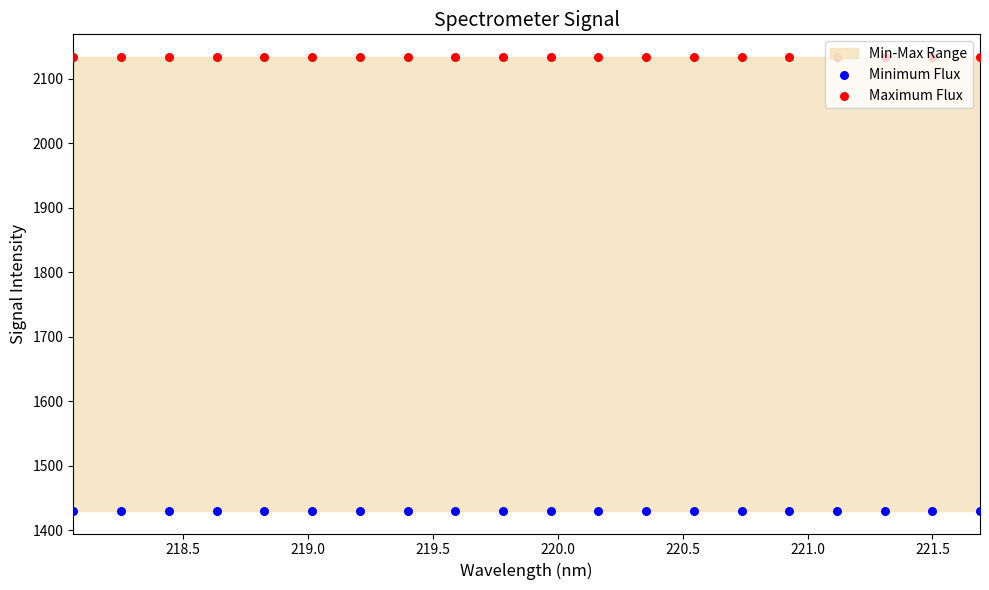

At how many categories does at least one series exceed 1472?

20